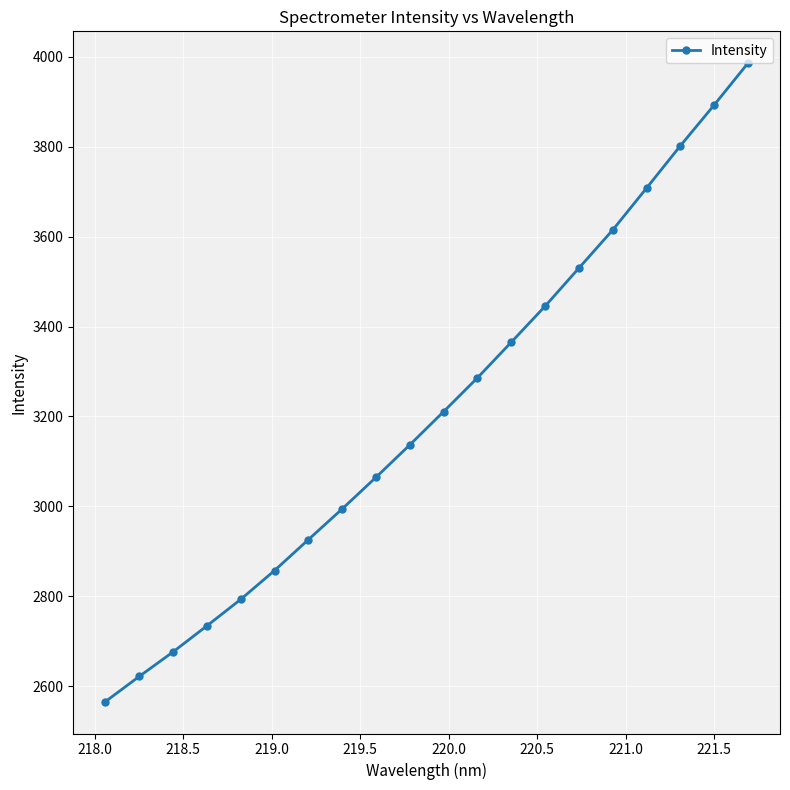

What is the maximum value shown in the chart?

3986.1